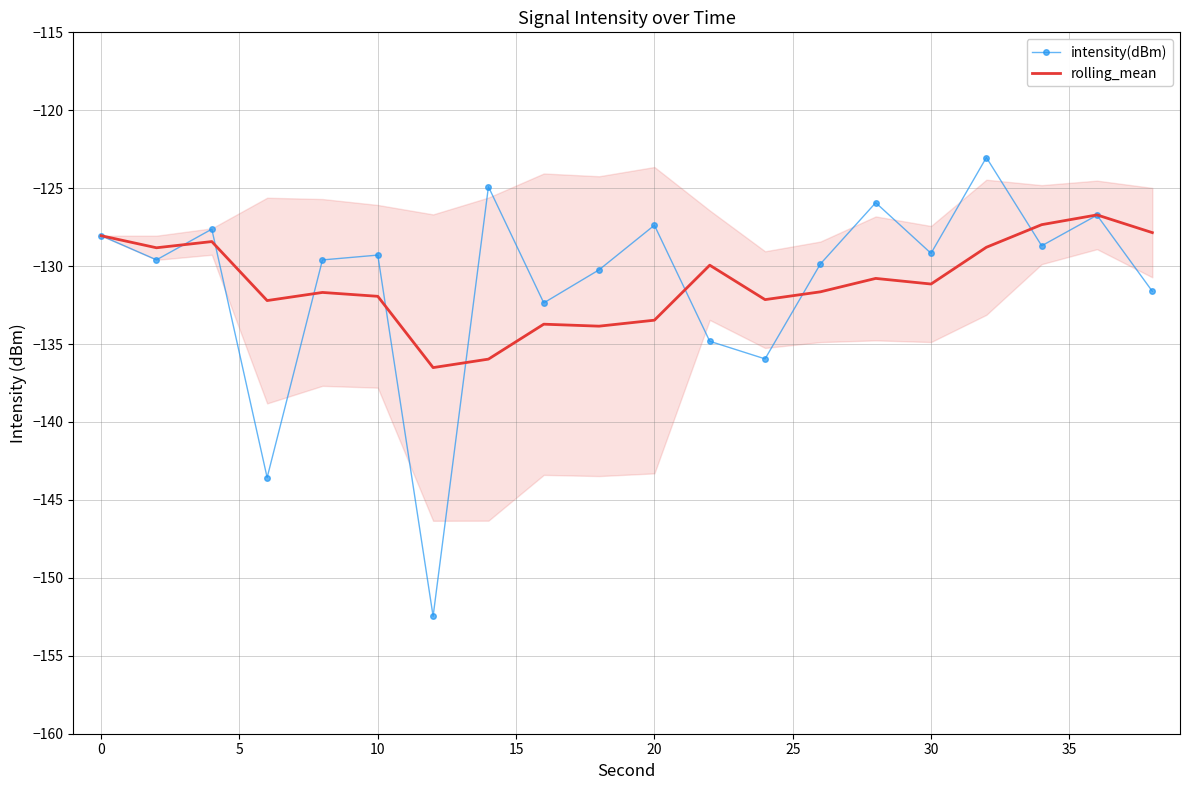

How many data points in rolling_mean are above -131?

9